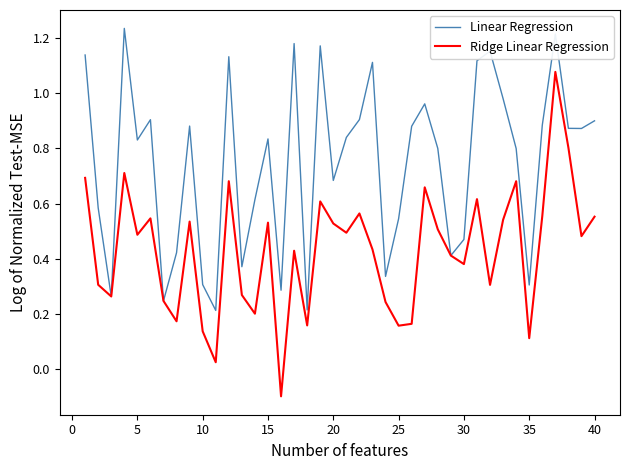

List the series in order of their peak value, lowest first.

Ridge Linear Regression, Linear Regression